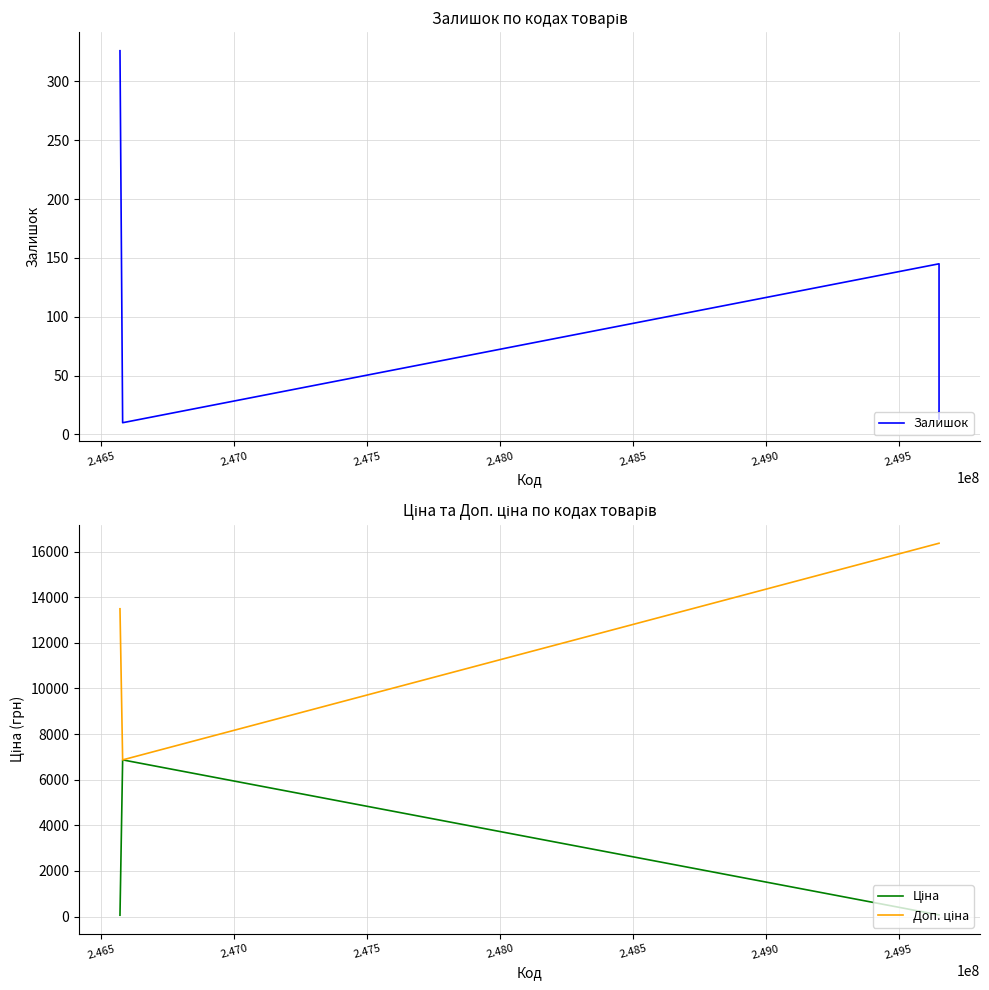

How many intersections are there between Залишок and Ціна?

3